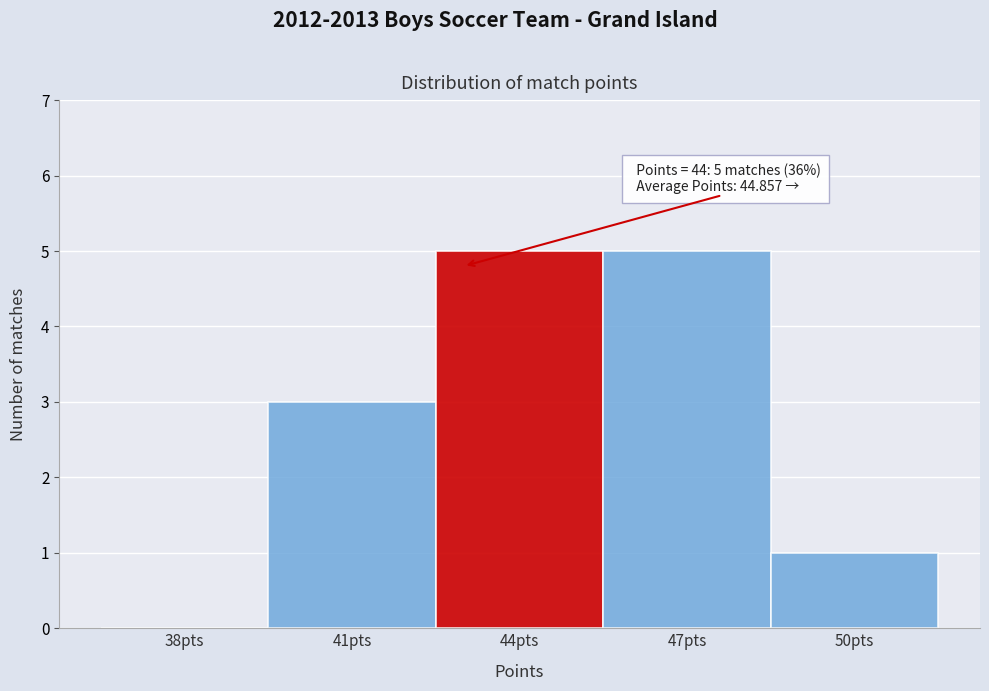

Reading left to right, list all the values displayed in this chart.

38pts=0	41pts=3	44pts=5	47pts=5	50pts=1